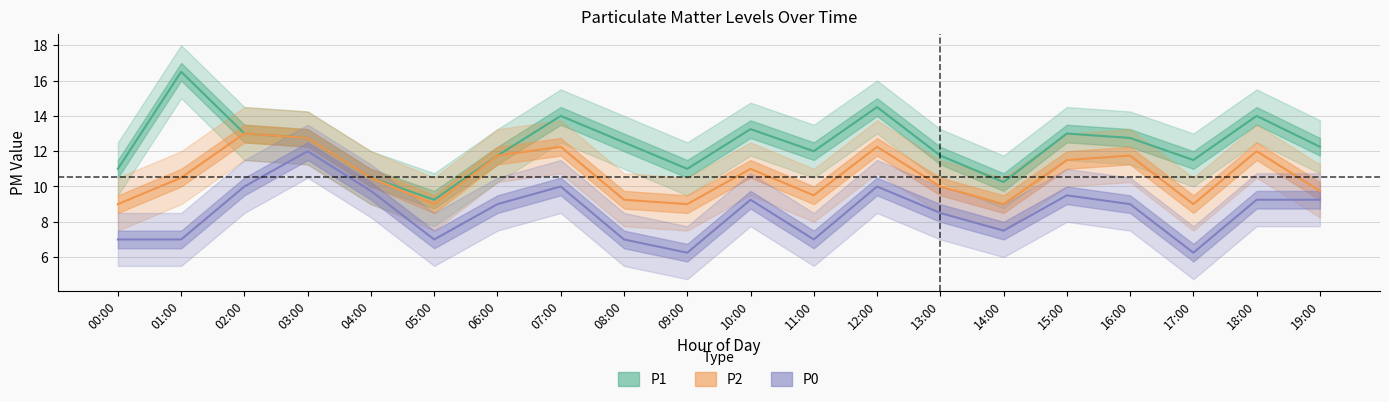

Reading right to left, transcribe all the data shown in this chart.

P1: 12.2	14.0	11.5	12.8	13.0	10.2	11.8	14.5	12.0	13.2	11.0	12.5	14.0	11.8	9.2	10.5	12.8	13.0	16.5	11.0
P2: 9.8	12.0	9.0	11.8	11.5	9.0	10.0	12.2	9.5	11.0	9.0	9.2	12.2	11.8	9.0	10.5	12.8	13.0	10.5	9.0
P0: 9.2	9.2	6.2	9.0	9.5	7.5	8.5	10.0	7.0	9.2	6.2	7.0	10.0	9.0	7.0	9.8	12.0	10.0	7.0	7.0